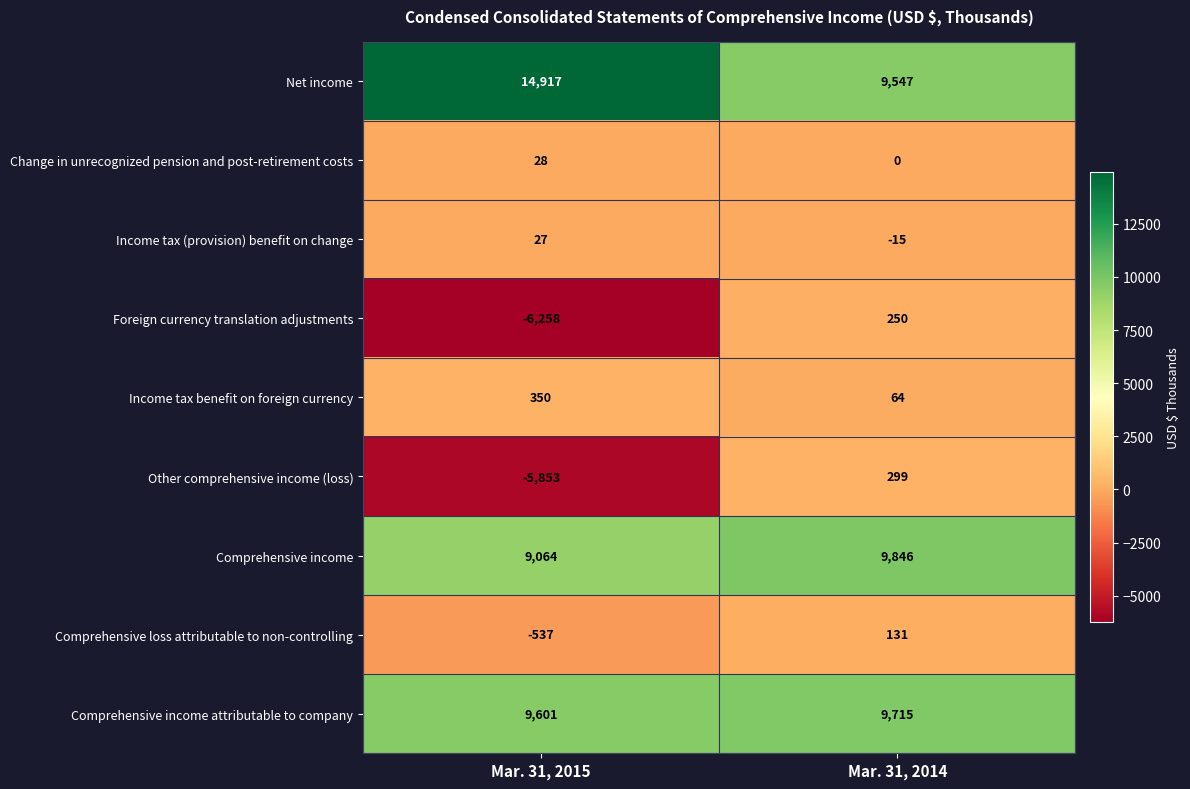

Between Mar. 31, 2015 and Mar. 31, 2014, which series saw the biggest shift?

Foreign currency translation adjustments